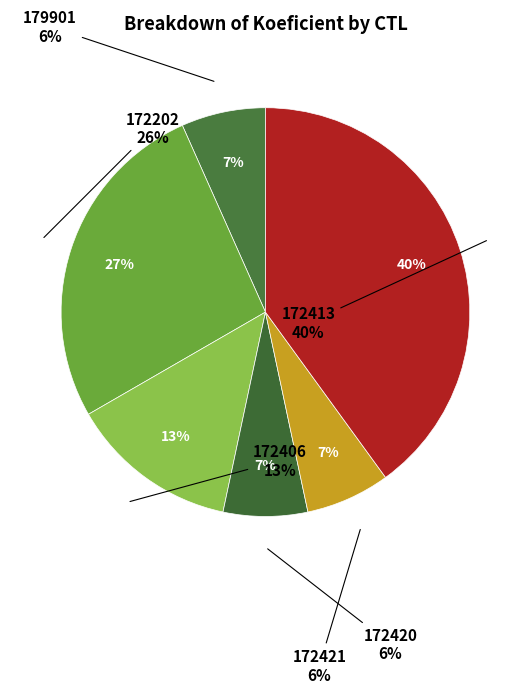

True or false: 172202 accounts for 27% of the total.

True